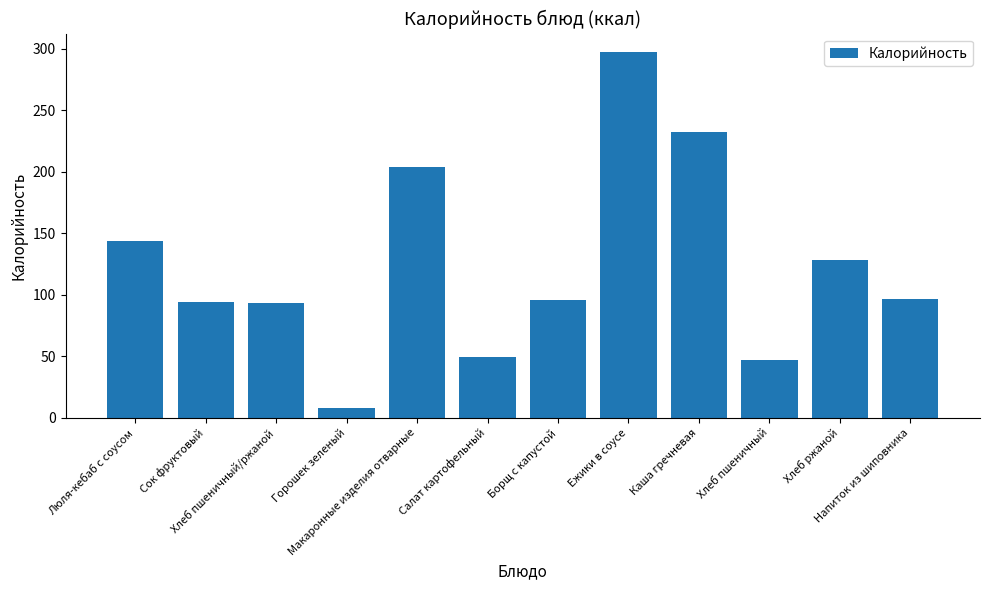

How many data points are above 96?

7